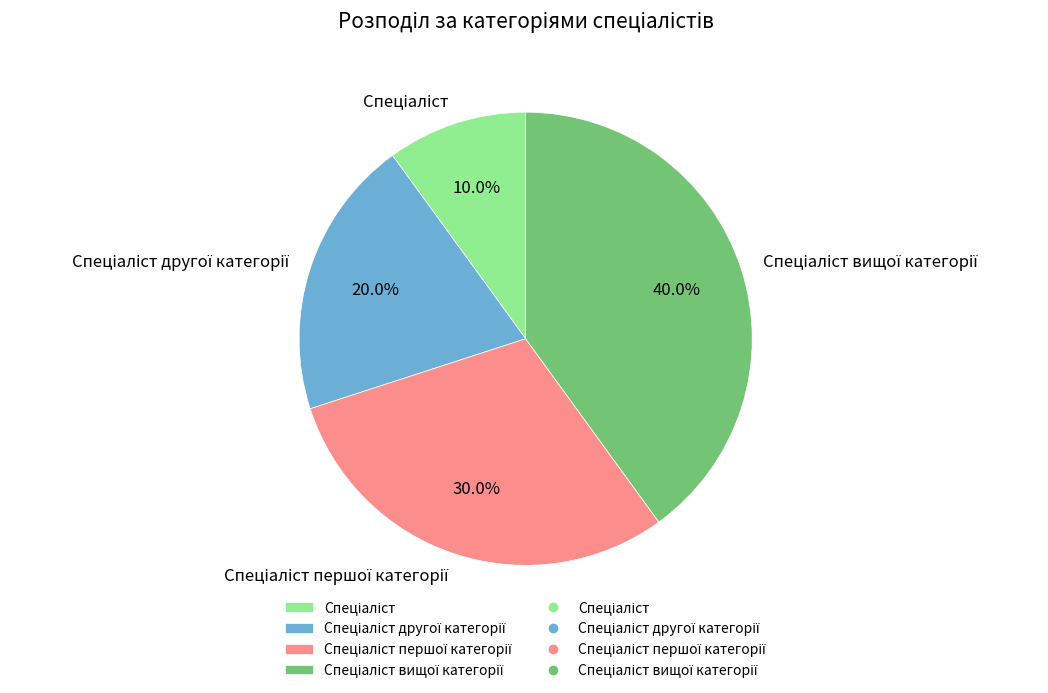

Does any single category account for the majority?

No